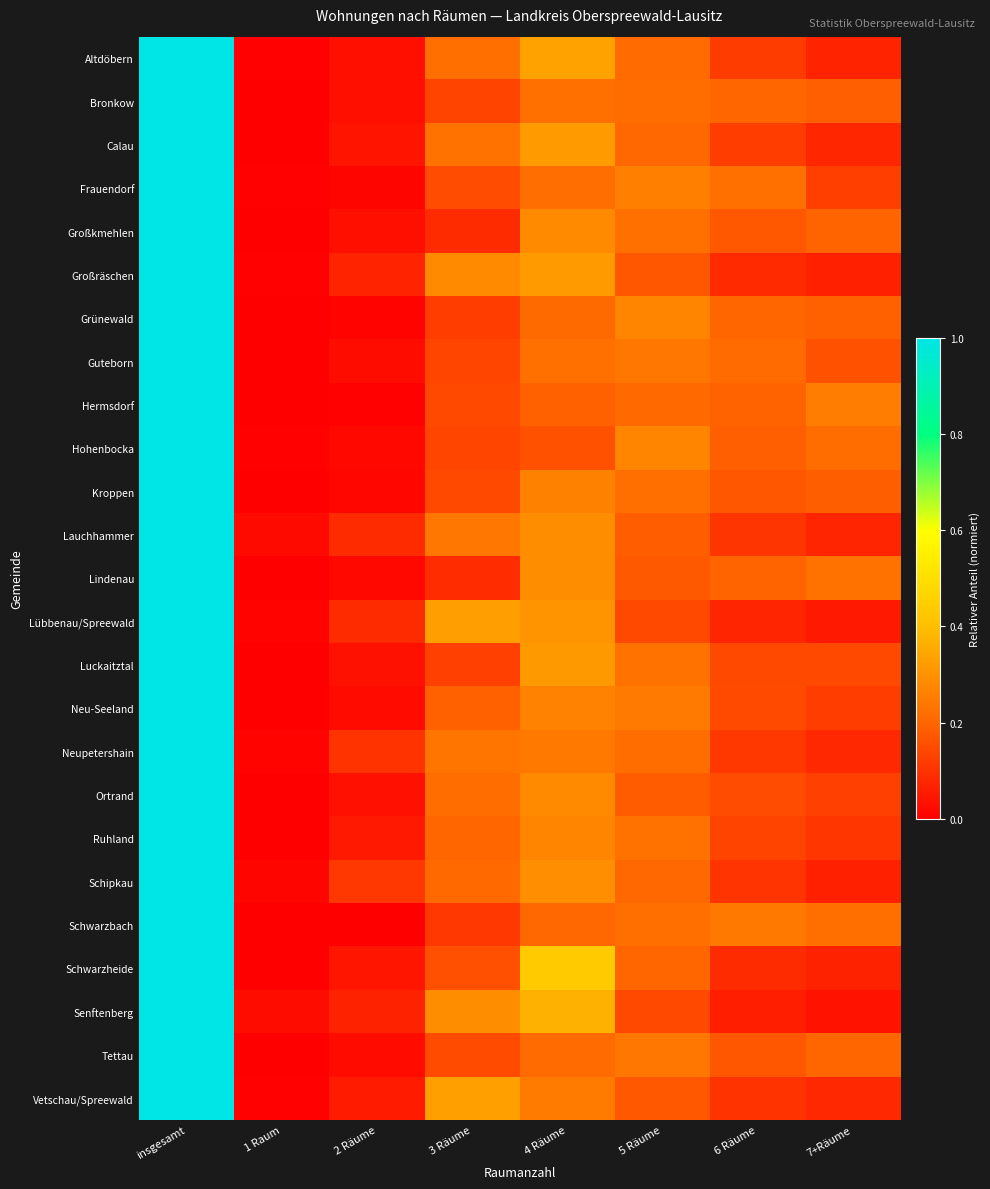

Which label corresponds to the smallest value in the chart?

1 Raum